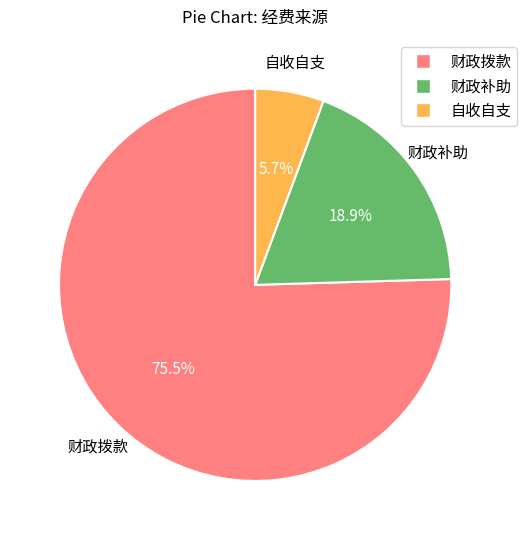

To the nearest percent, what portion does 自收自支 represent?

6%